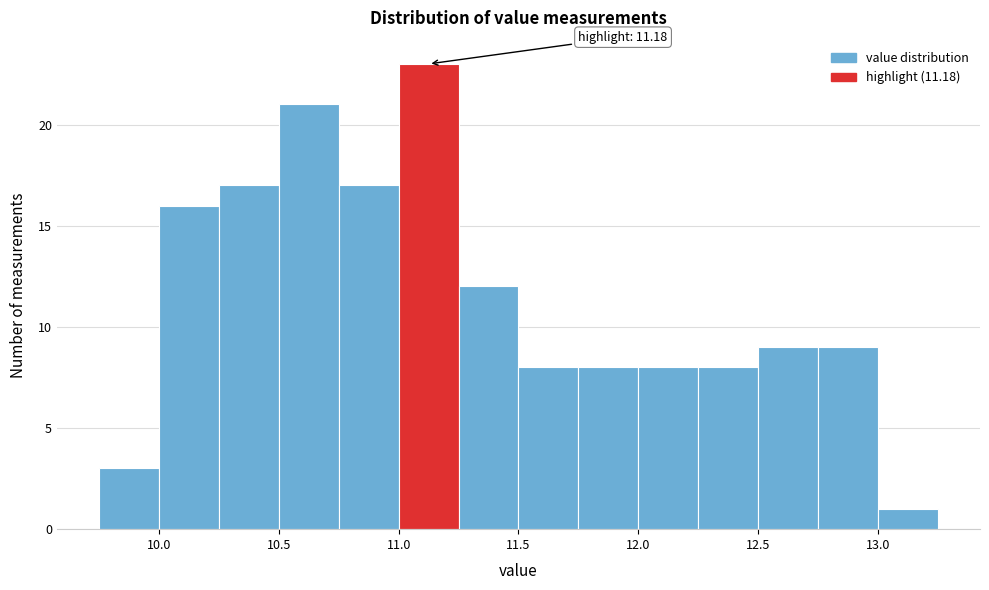

Which range on the x-axis has the tallest bar?

11.00 to 11.25